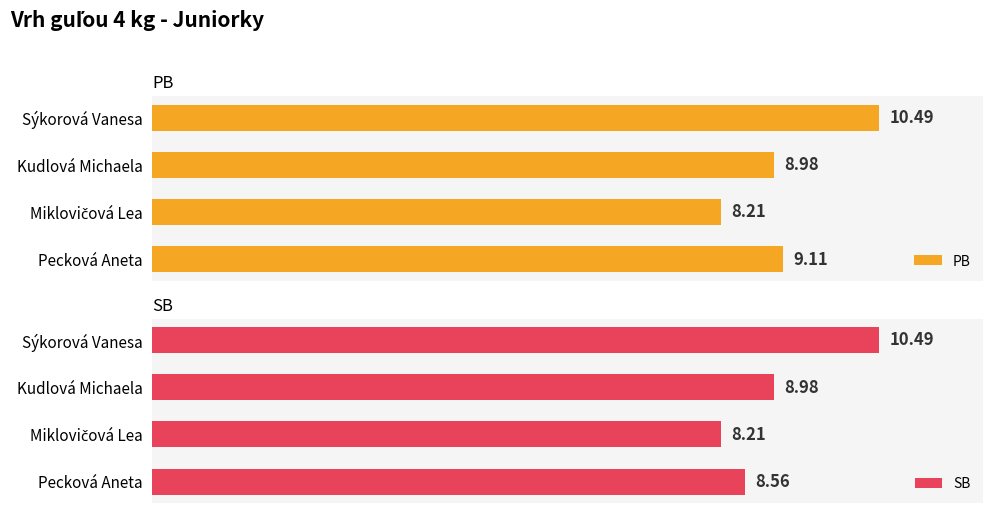

Where is SB nearest to the value 9?

Kudlová Michaela